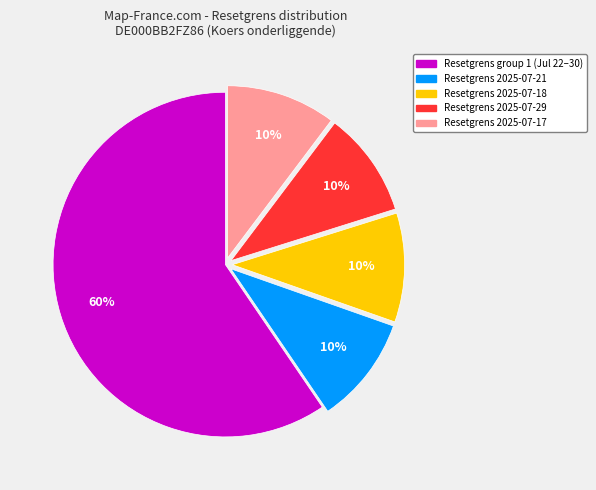

Approximately how many times larger is the value at Resetgrens 2025-07-29 compared to Resetgrens 2025-07-18?

1.0